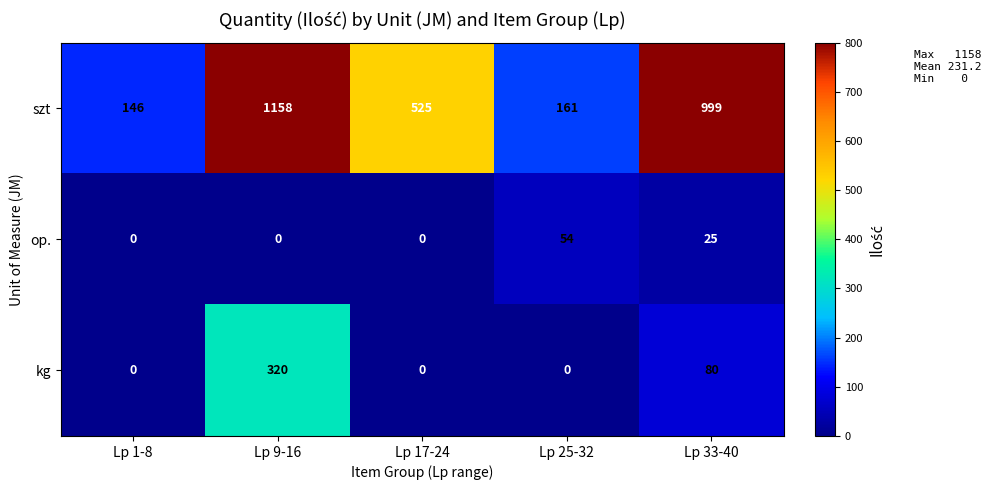

List the labels in order of szt value, smallest first.

Lp 1-8, Lp 25-32, Lp 17-24, Lp 33-40, Lp 9-16